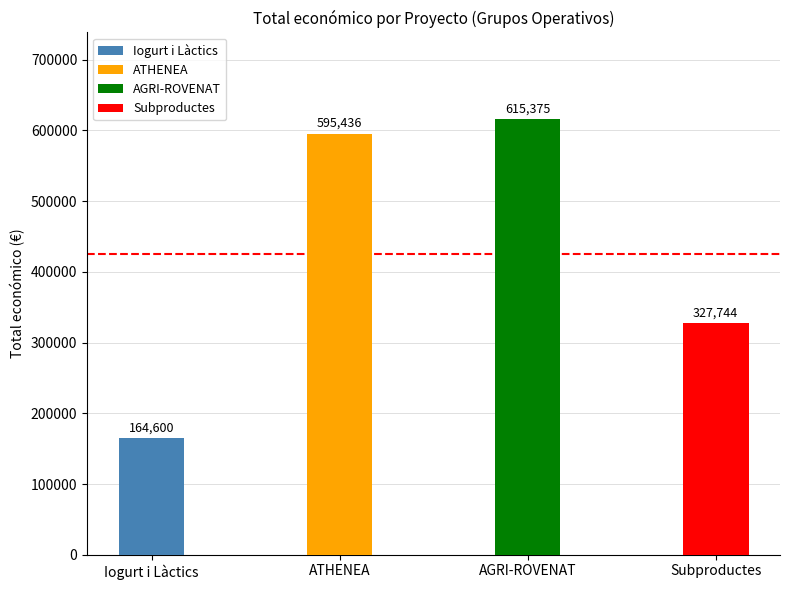

What is the label of the 3rd bar from the left?

AGRI-ROVENAT